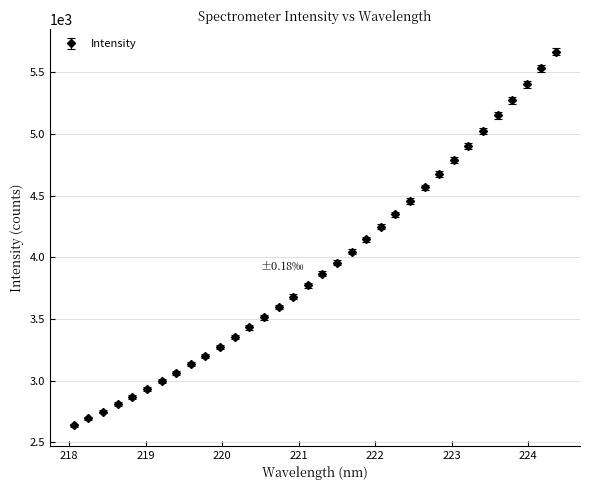

What is the minimum value shown in the chart?

2638.7